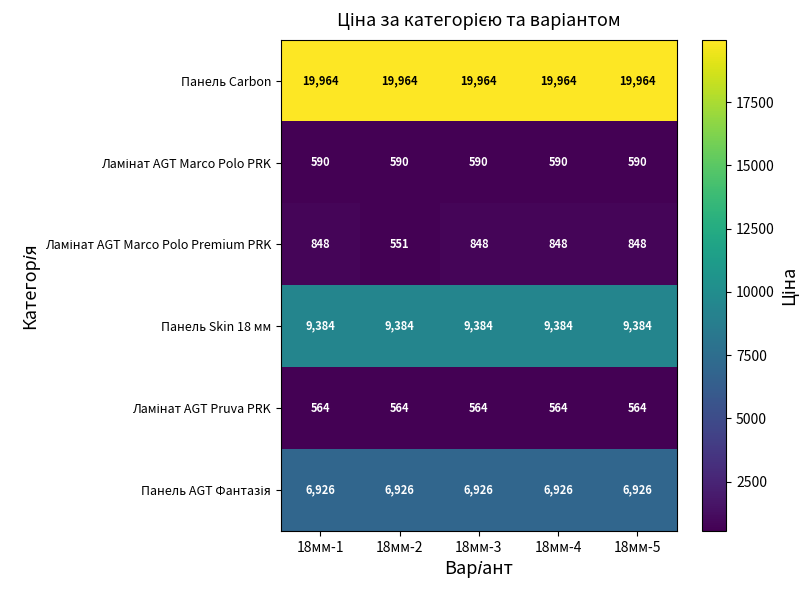

Count the number of categories in the chart.

5